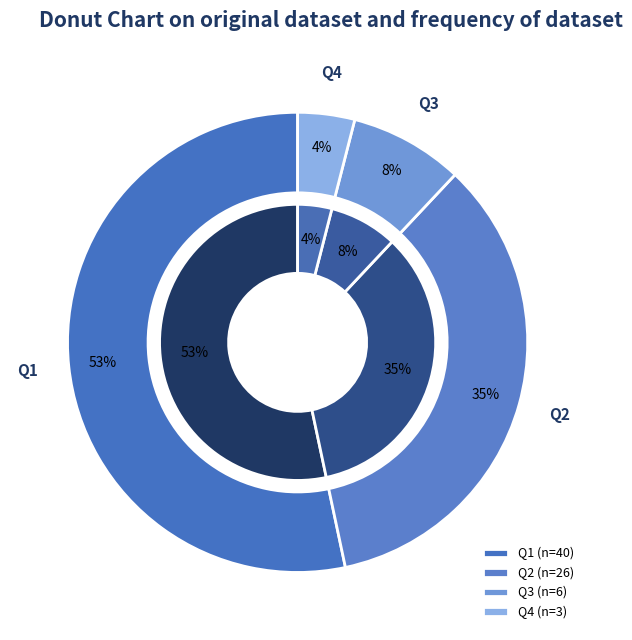

Rank the categories by value from lowest to highest.

Q4, Q3, Q2, Q1